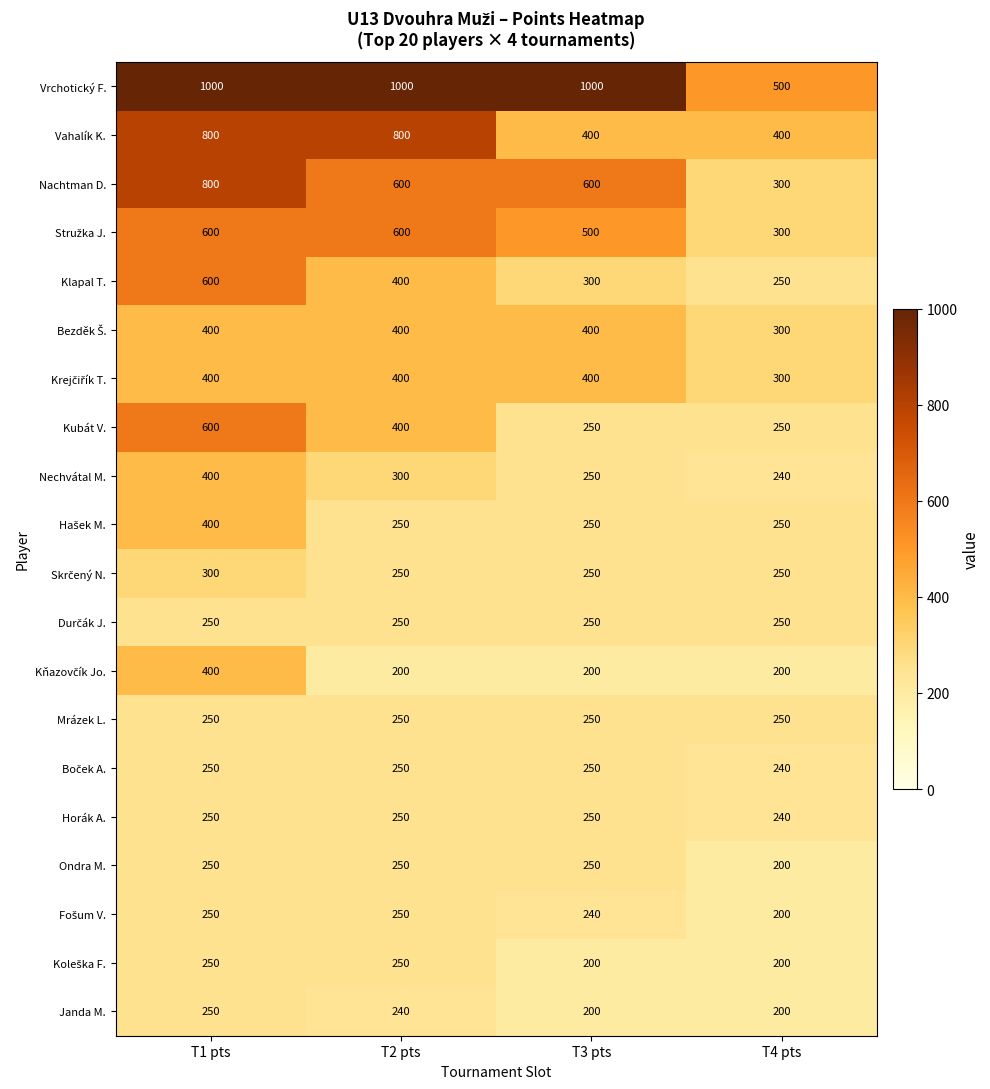

What is the total value across all series at T3 pts?

6690